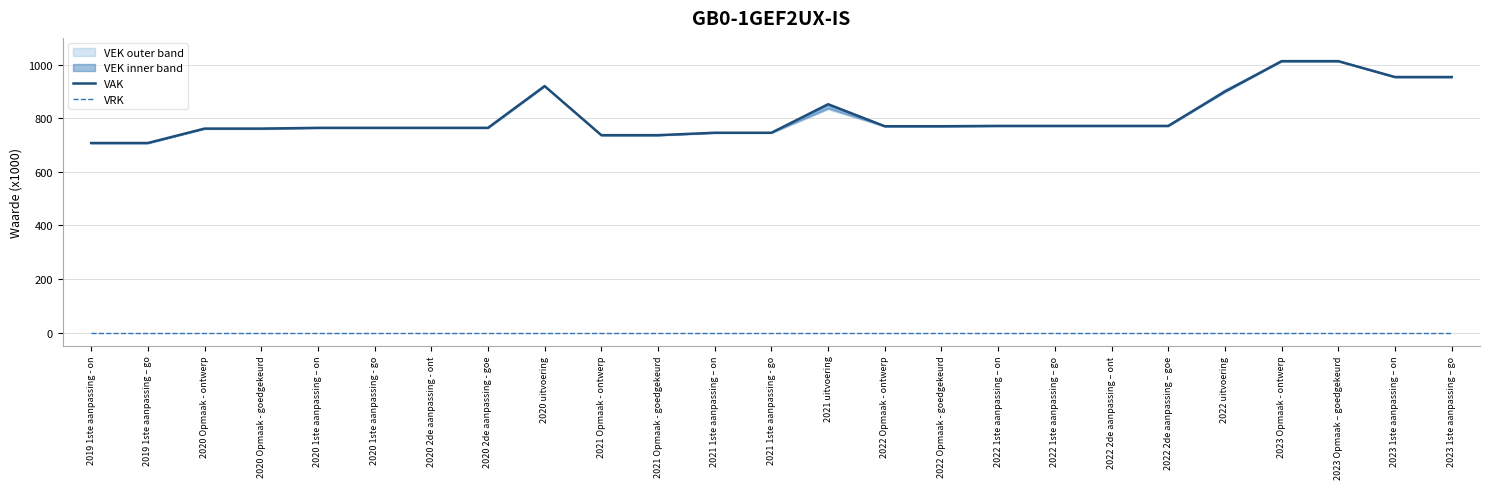

What is the label of the 18th point from the left?

2022 1ste aanpassing – go